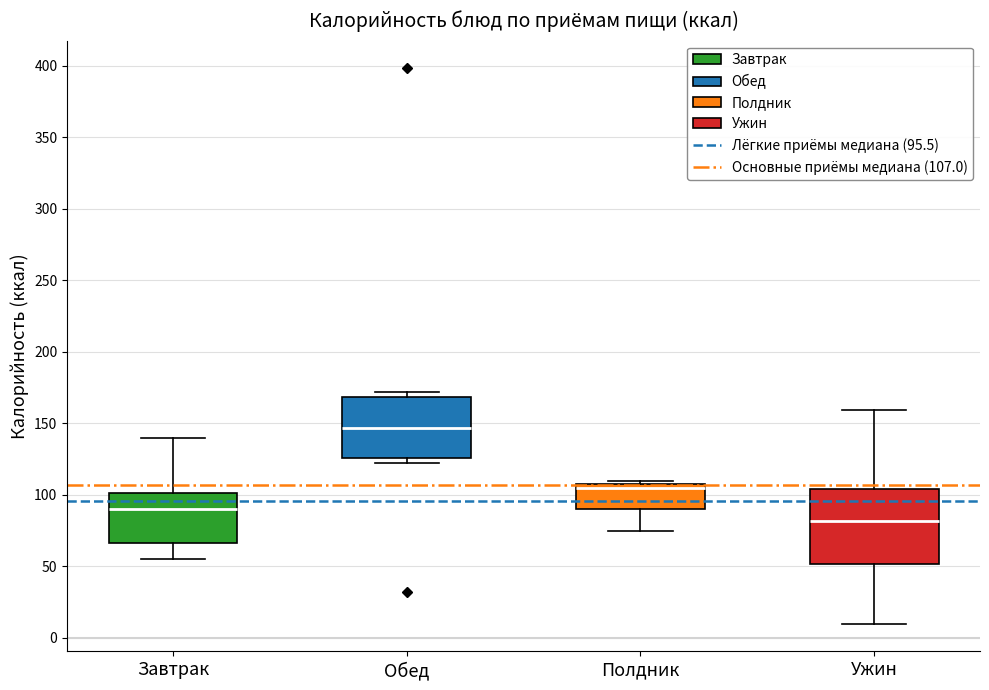

Reading left to right, transcribe this box plot: for each box, give where its median line is, the range the box spans, and where its two whiskers end, as read against the y-axis. The values are not printed on the chart, so give them approximately, as read against the axis.

Завтрак: median 90, box 65 to 100, whiskers 55 to 140
Обед: median 145, box 125 to 170, whiskers 120 to 170 (just above the box's upper edge)
Полдник: median 105, box 90 to 110, whiskers 75 to 110 (just above the box's upper edge)
Ужин: median 80, box 50 to 105, whiskers 10 to 160